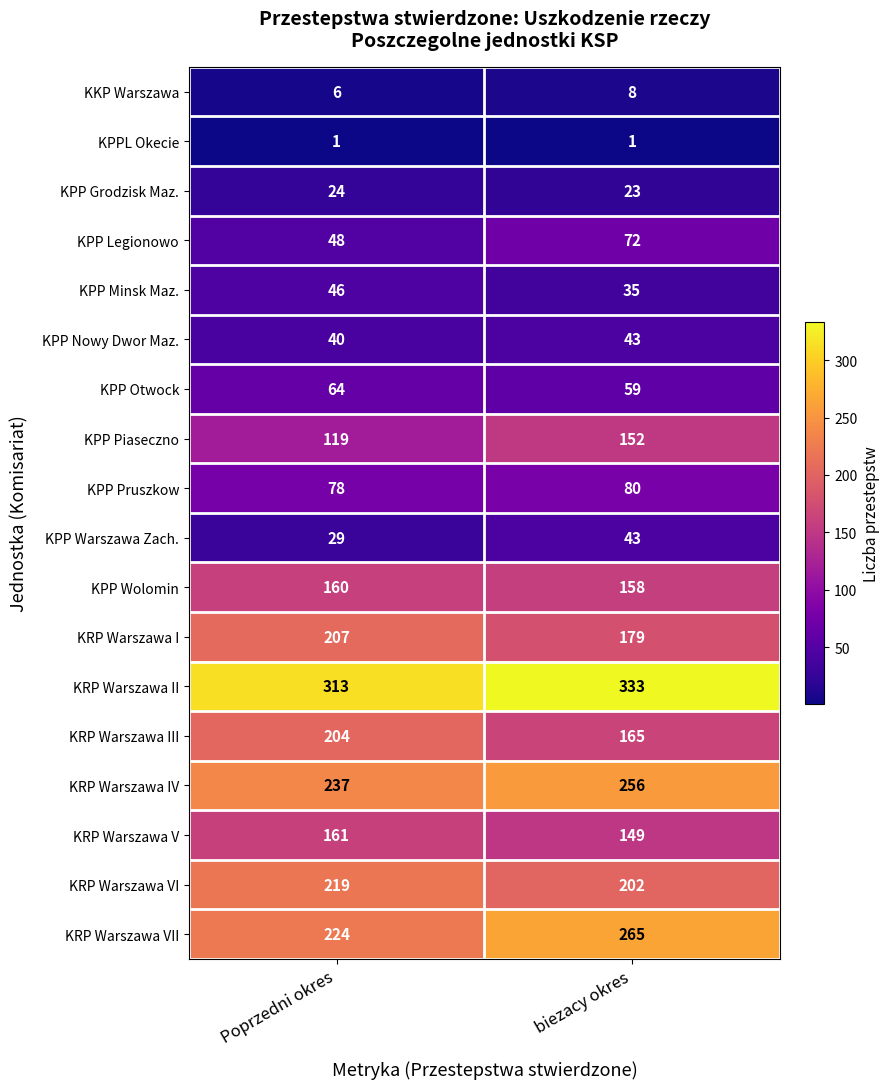

How many series are shown in this chart?

18